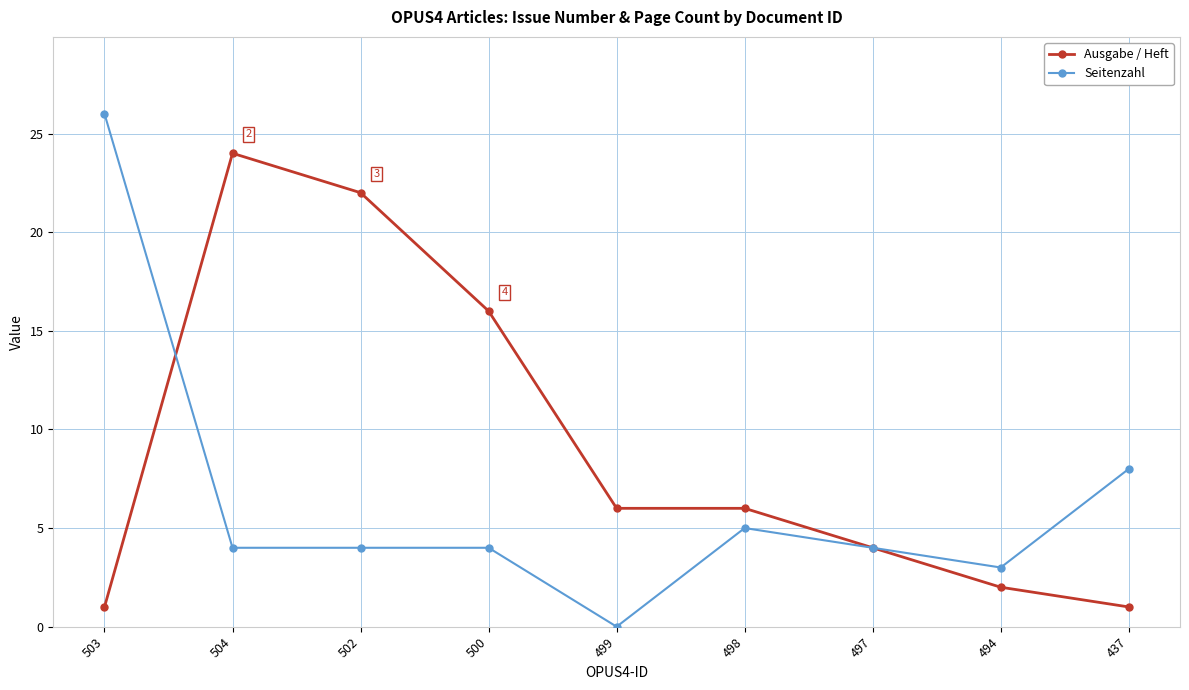

At which label is Seitenzahl closest to 13?

437